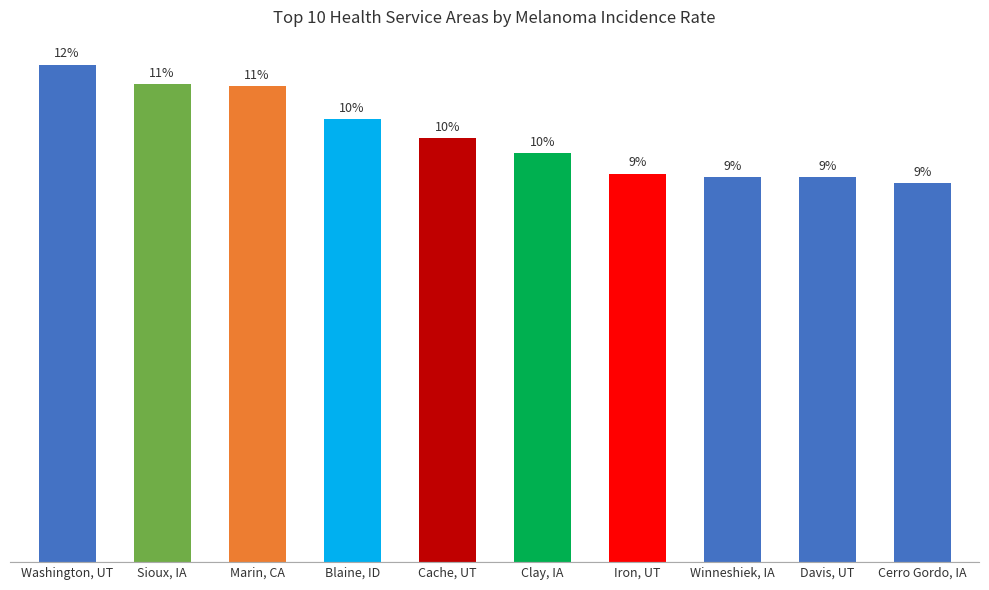

The value at Washington, UT is 58.4. True or false?

True